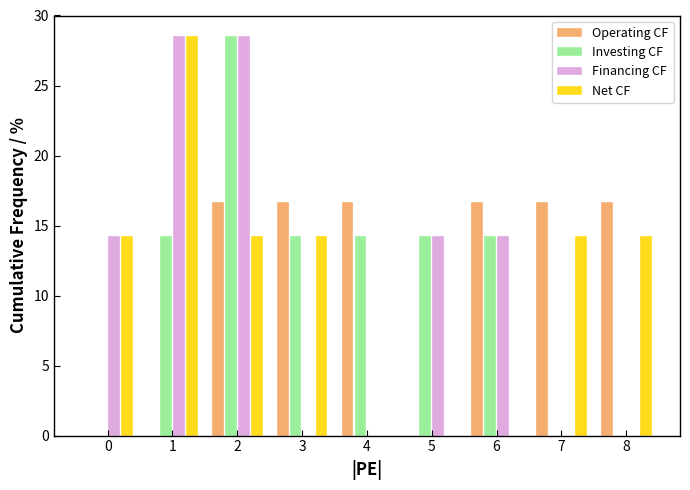

Is the value of Operating CF at 5 greater than the value of Net CF at 2?

No